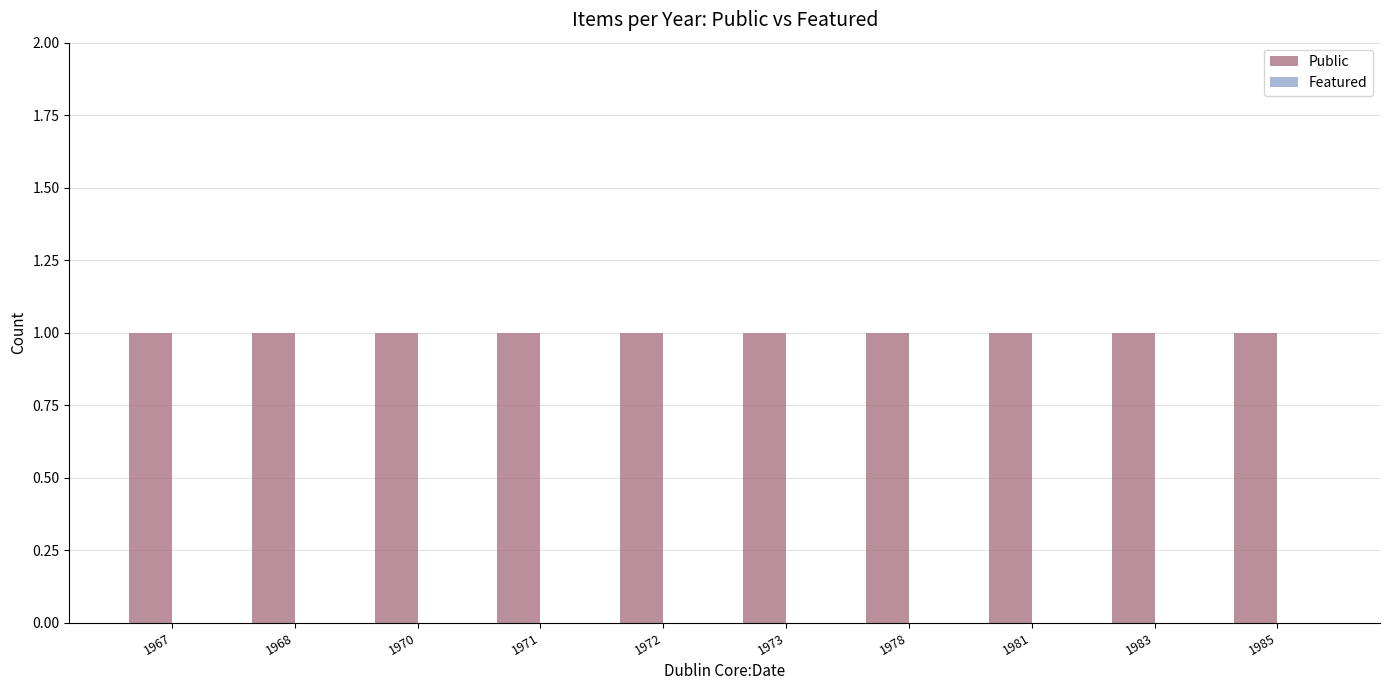

Reading left to right, list all the values displayed in this chart.

Public: 1	1	1	1	1	1	1	1	1	1
Featured: 0	0	0	0	0	0	0	0	0	0